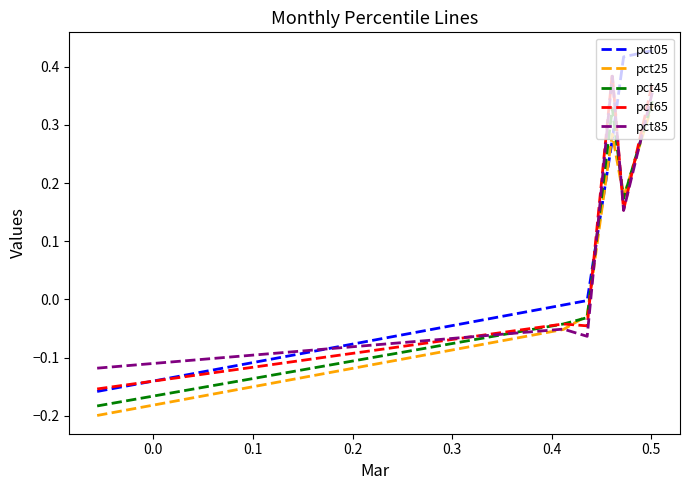

Which series has the largest range (max minus min)?

pct05